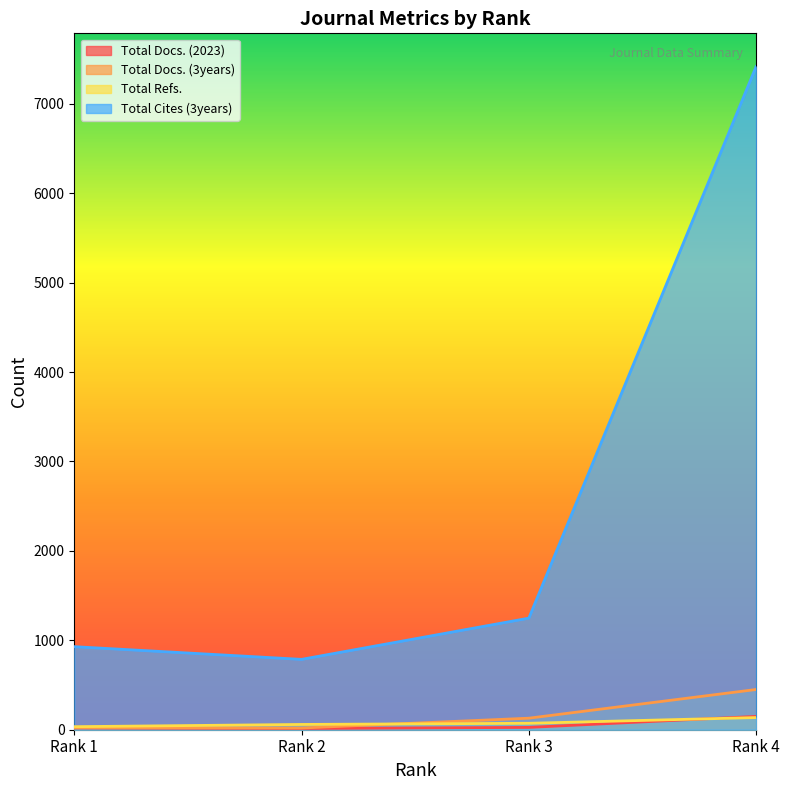

The Total Cites (3years) series shows 1248 at Rank 3. True or false?

True